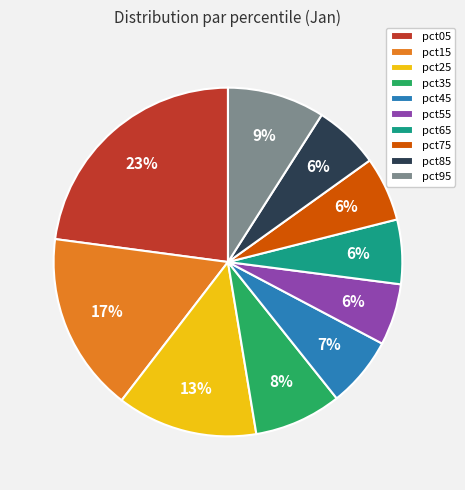

Which category has the biggest portion of the pie?

pct05